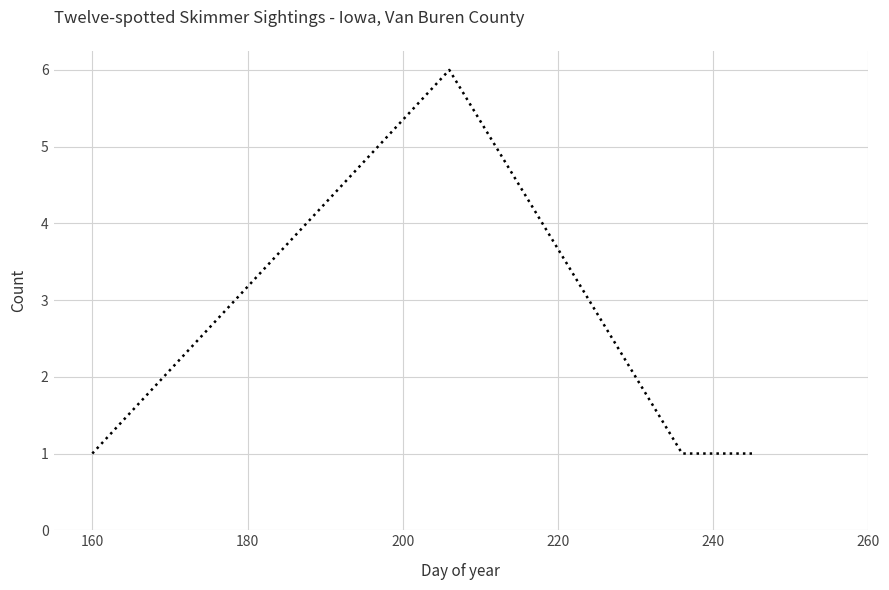

True or false: the data has more than 1 interior local peaks.

False